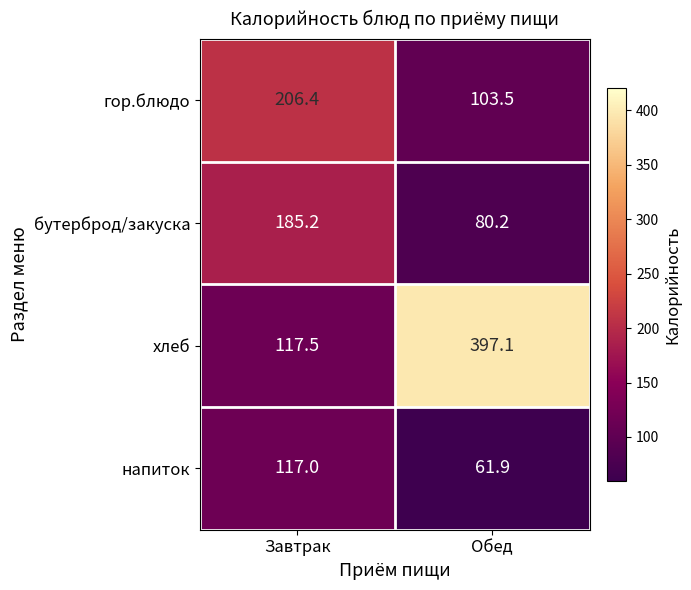

What is the greatest value displayed?

397.1